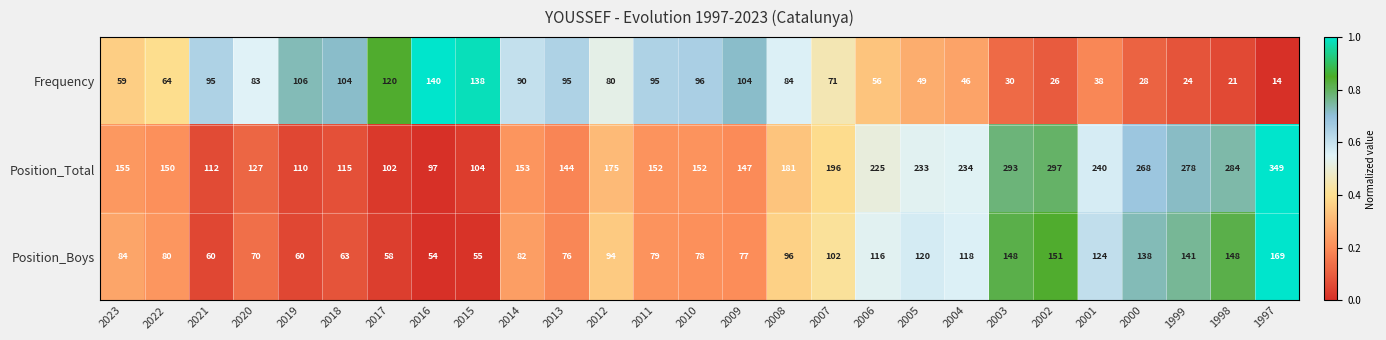

Which series has the largest total across all categories?

Position_Total